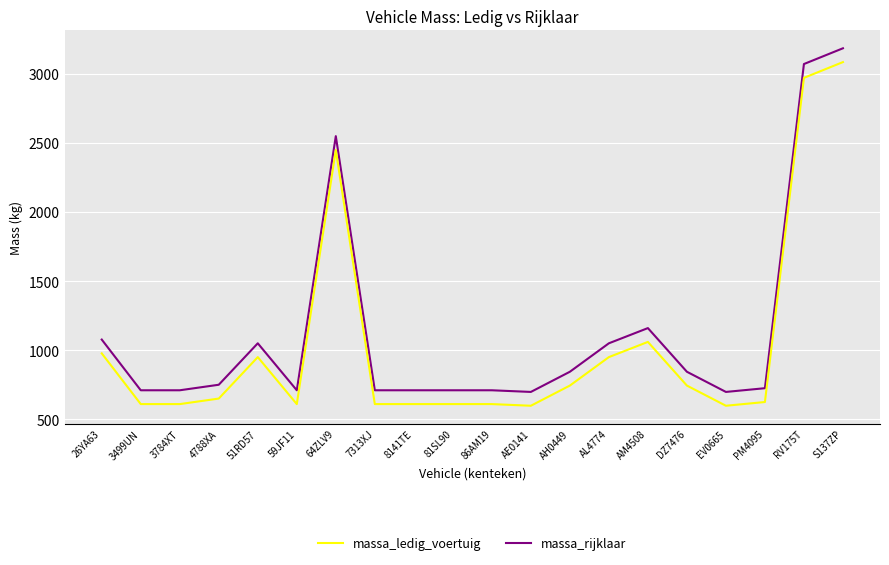

The massa_rijklaar series shows 1188 at PM4095. True or false?

False